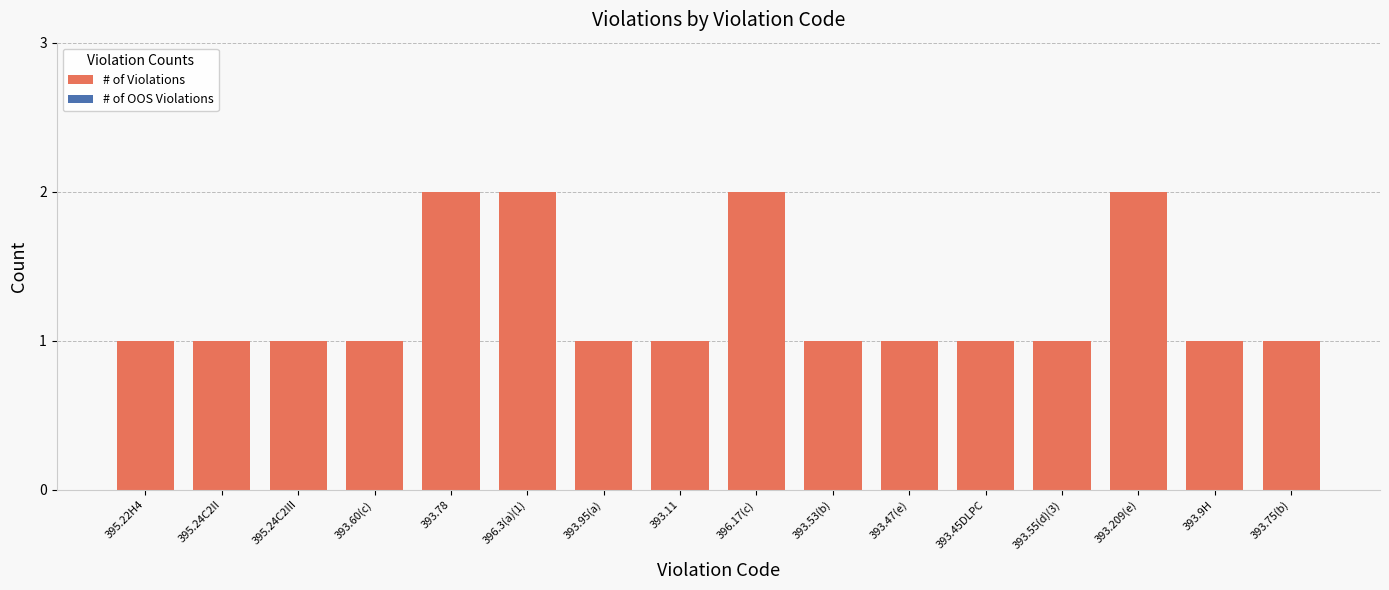

What is the label of the 5th bar from the left?

393.78